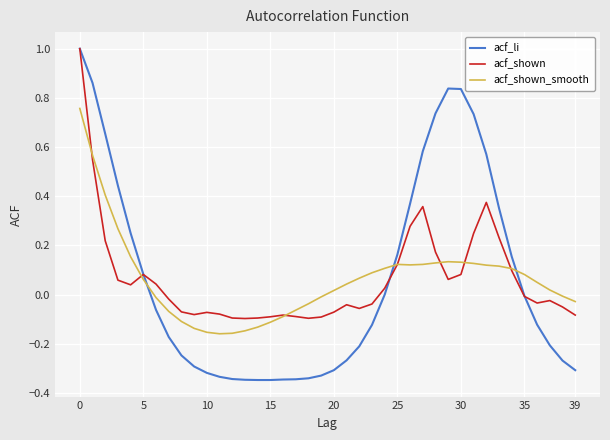

Which series has the widest spread of values?

acf_li